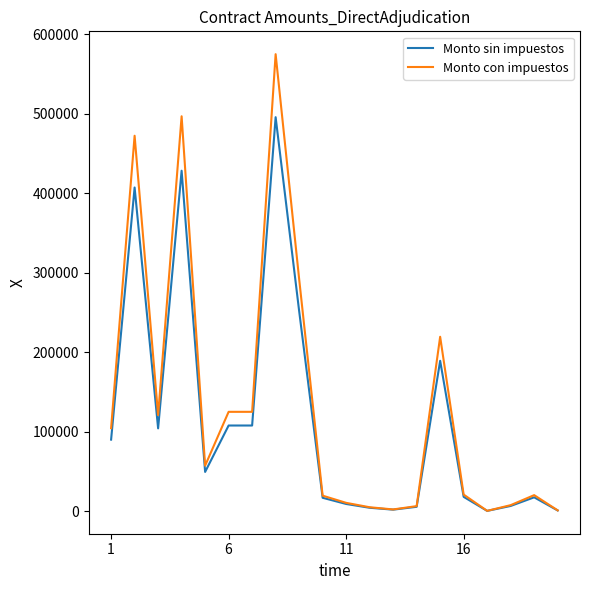

List the series in order of their peak value, highest first.

Monto con impuestos, Monto sin impuestos